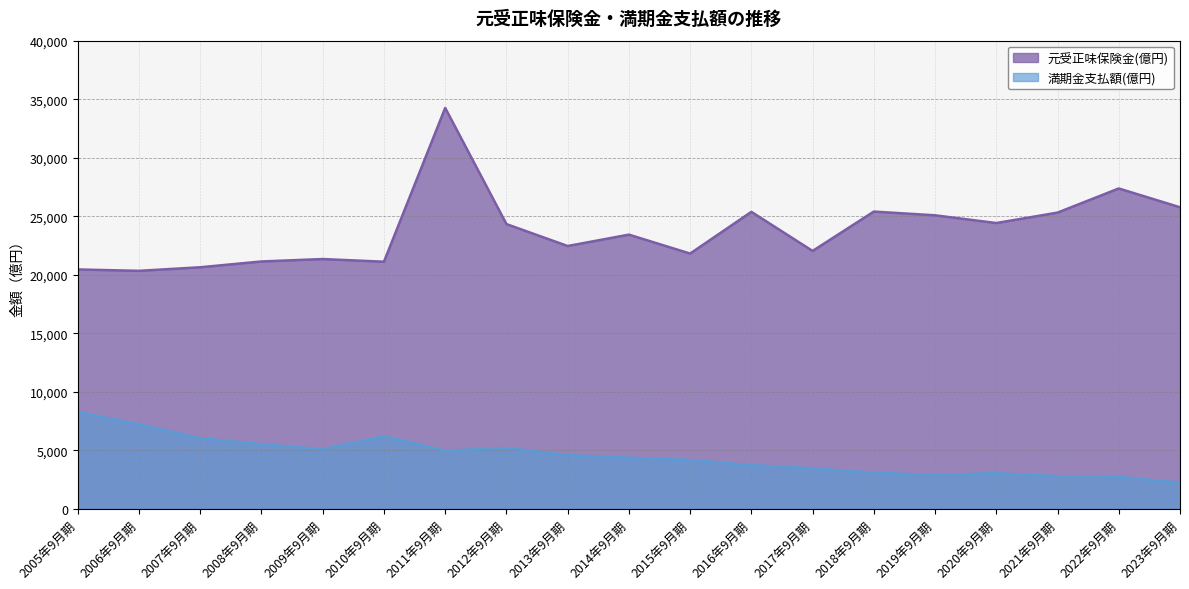

True or false: 満期金支払額(億円) has more than 2 interior local peaks.

True